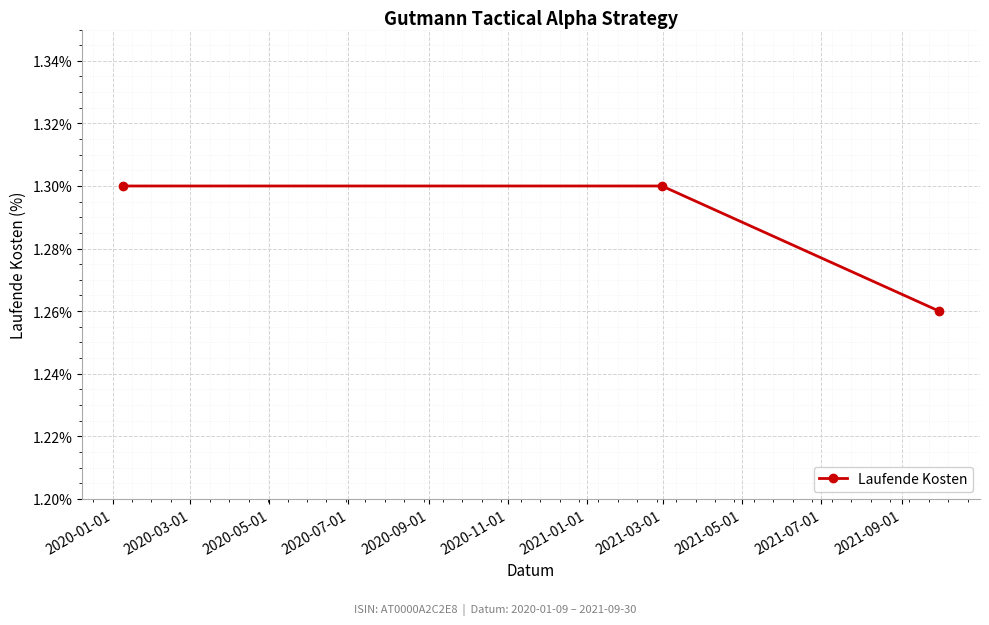

What is the sum of all values?

3.9